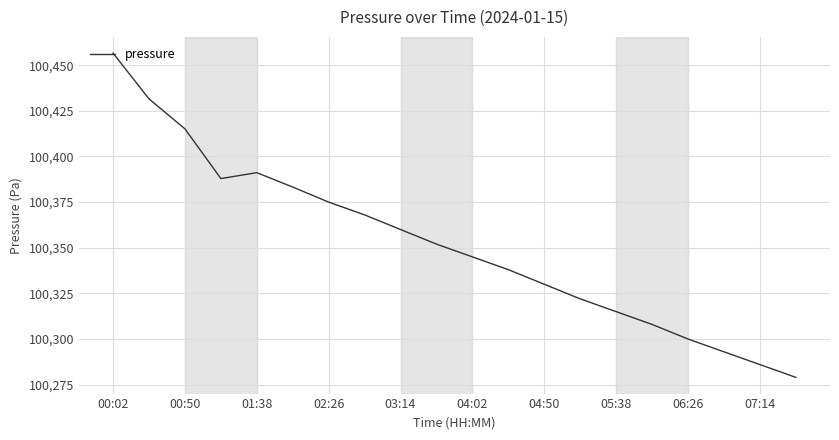

What is the maximum value shown in the chart?

100456.6